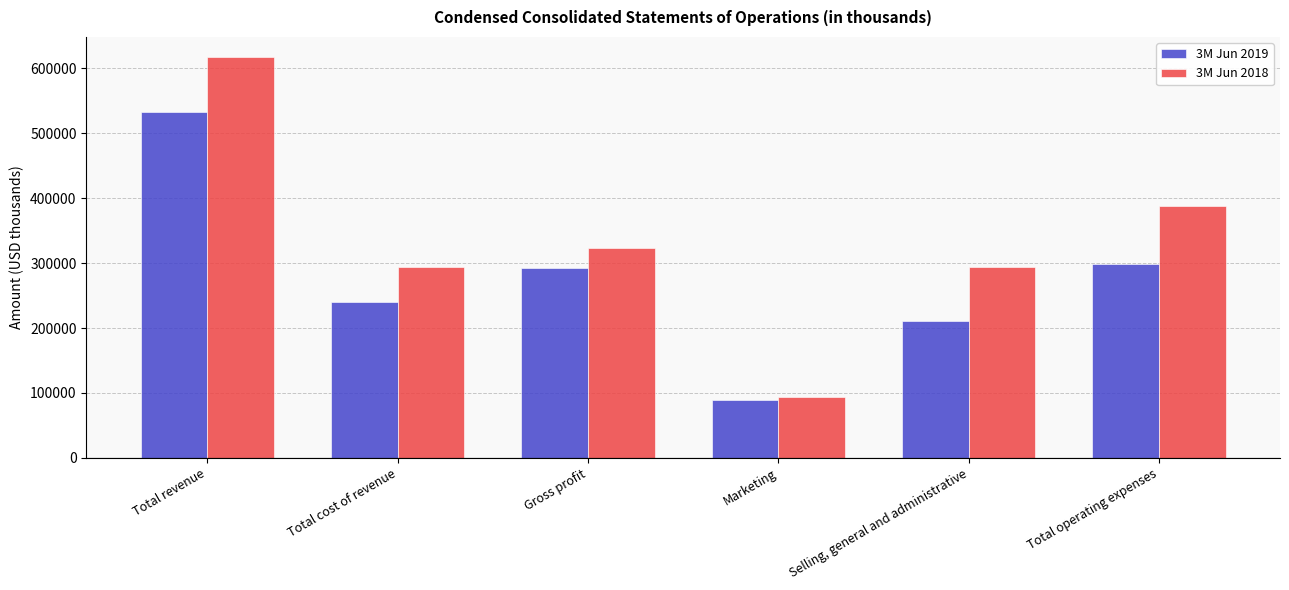

Which series has the largest range (max minus min)?

3M Jun 2018